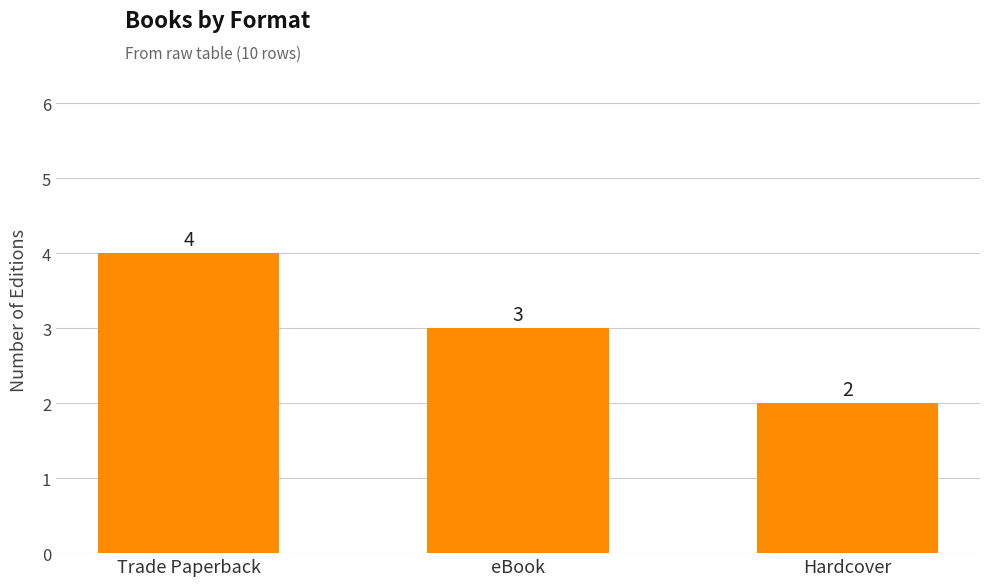

Is it true that the value at Hardcover is 2?

True